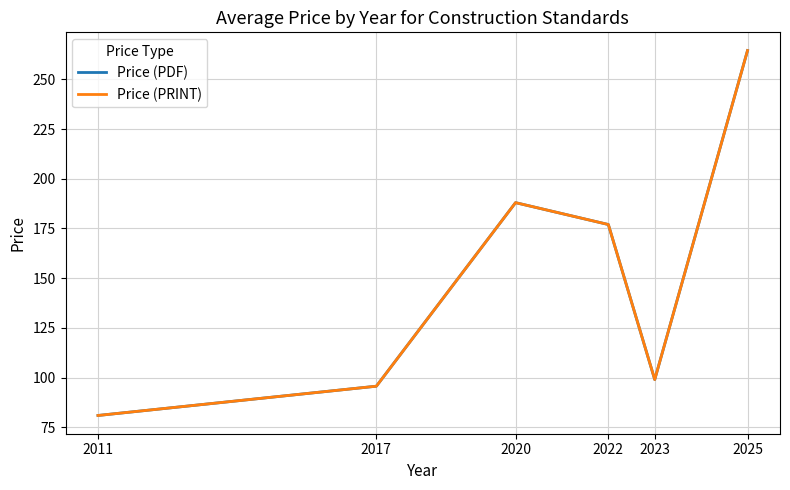

Reading left to right, what are all the values shown in this chart?

Price (PDF): 80.9	95.7	188.0	177.0	99.0	264.5
Price (PRINT): 80.9	95.7	188.0	177.0	99.0	264.5